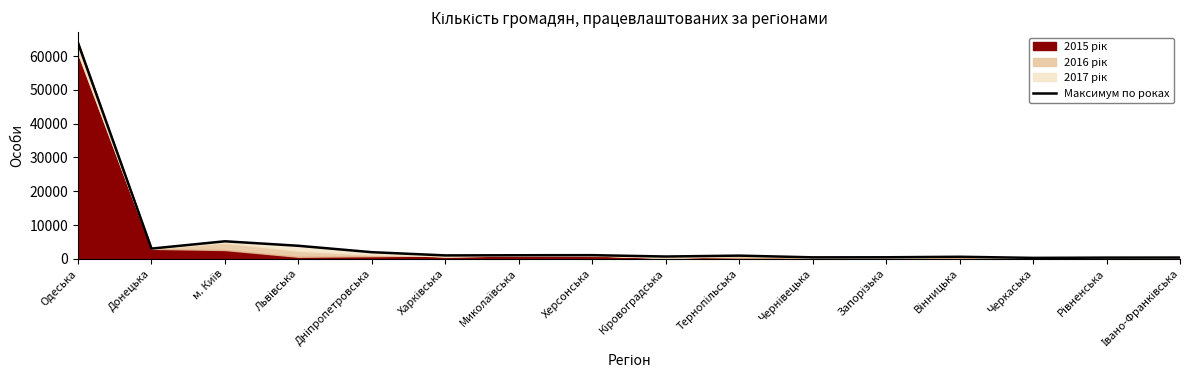

Reading left to right, what are all the values shown in this chart?

63892	3018	5183	3852	1956	1002	1054	1077	676	938	431	449	601	272	351	371